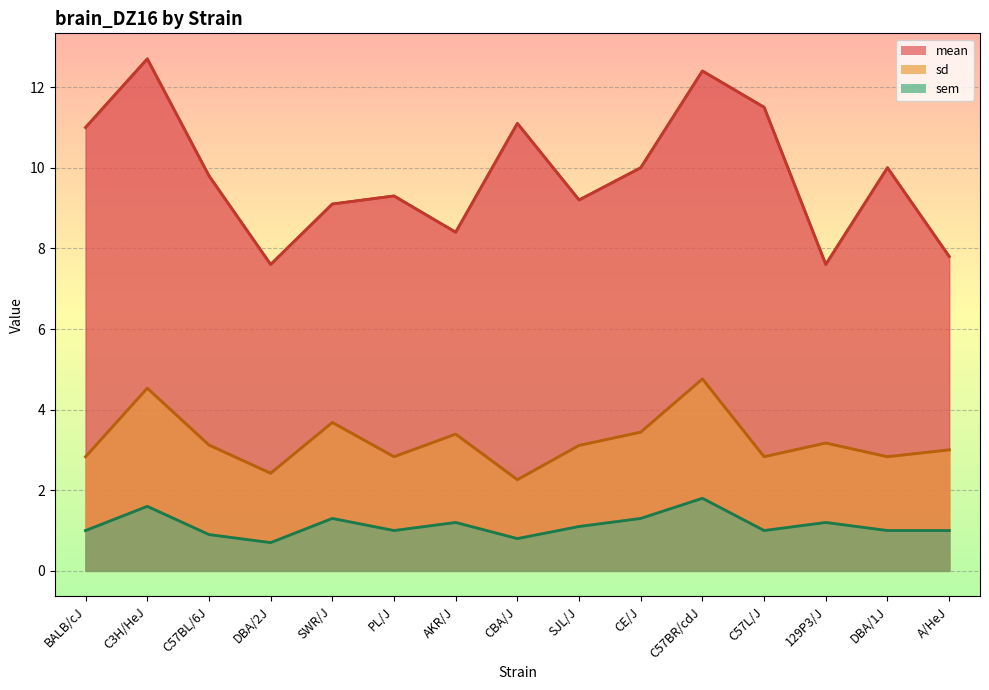

What position from the left is 129P3/J?

13